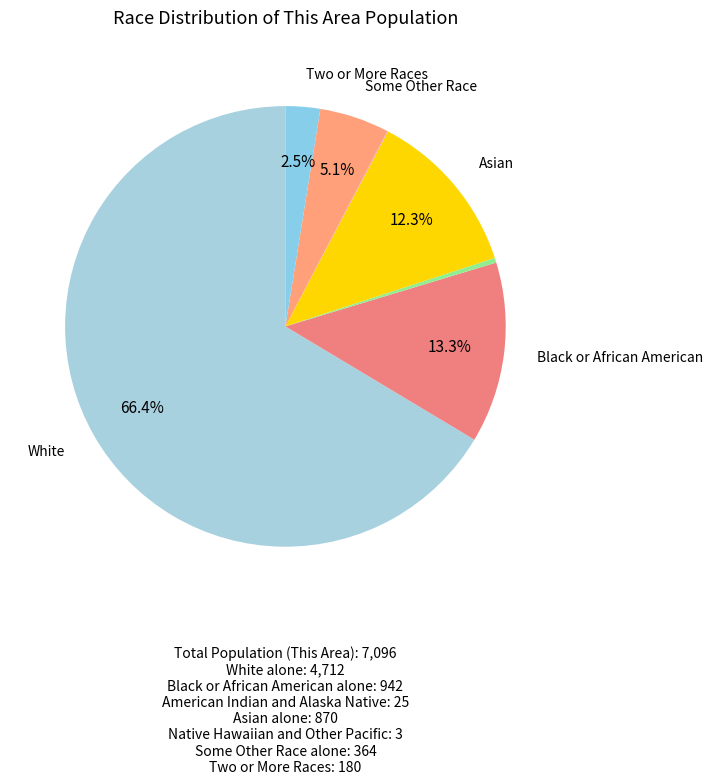

To the nearest percent, what is the average slice percentage?

14%